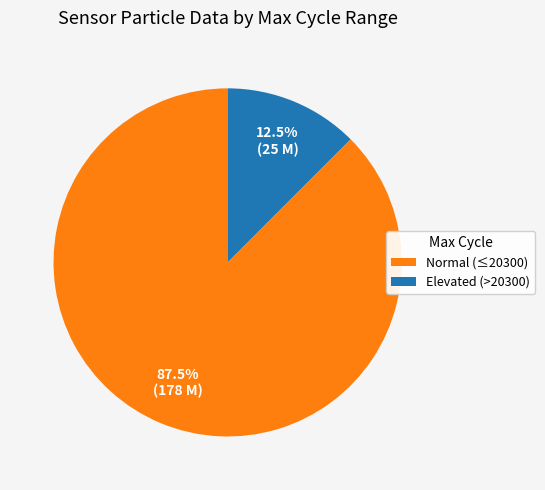

What is the largest slice in the pie chart?

Normal (≤20300)